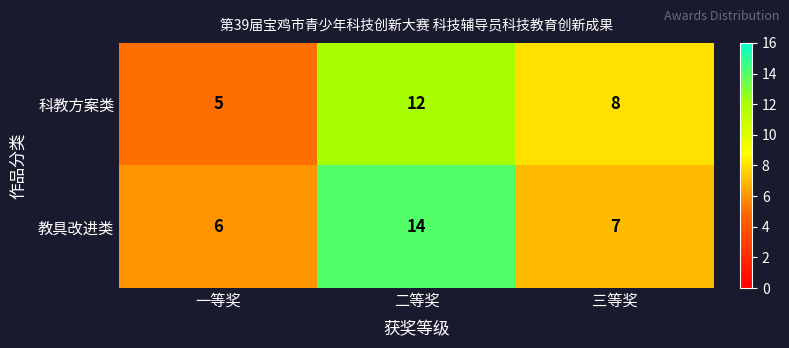

Rank the series by their maximum value, from lowest to highest.

科教方案类, 教具改进类